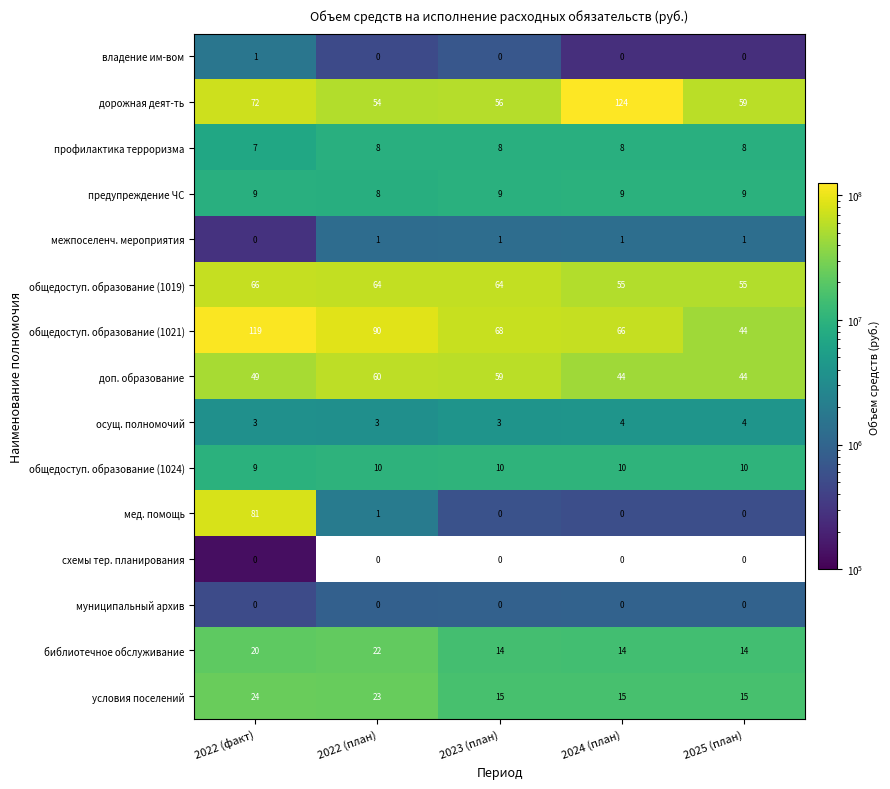

What is the difference between the second highest and minimum values in the библиотечное обслуживание series?

6